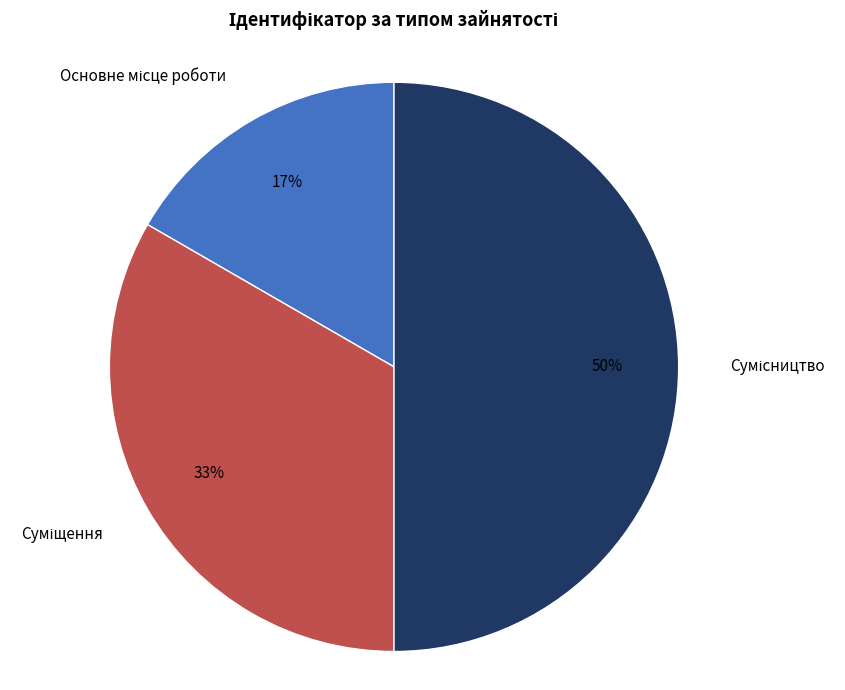

To the nearest percent, what is the average slice percentage?

33%